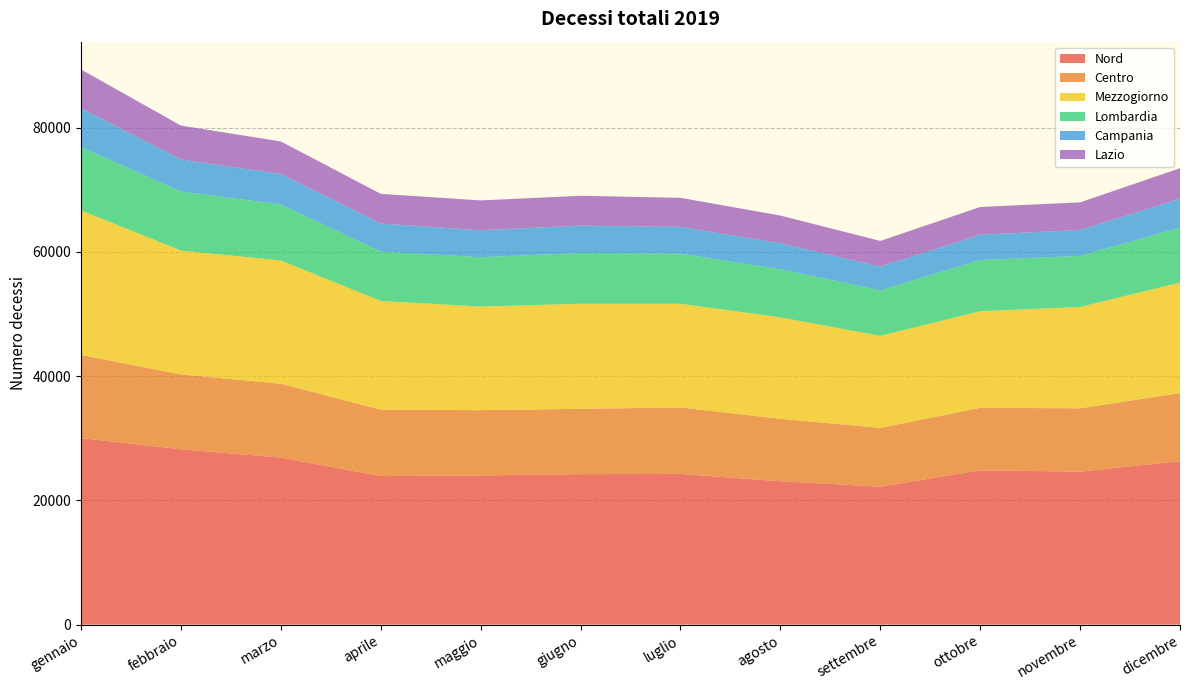

Reading left to right, transcribe all the data shown in this chart.

Nord: gennaio=30026	febbraio=28215	marzo=26885	aprile=23900	maggio=24002	giugno=24213	luglio=24248	agosto=23067	settembre=22201	ottobre=24822	novembre=24621	dicembre=26301
Centro: gennaio=13370	febbraio=12051	marzo=11883	aprile=10686	maggio=10507	giugno=10517	luglio=10703	agosto=10051	settembre=9460	ottobre=10070	novembre=10191	dicembre=10961
Mezzogiorno: gennaio=23264	febbraio=19933	marzo=19828	aprile=17501	maggio=16675	giugno=16909	luglio=16683	agosto=16330	settembre=14808	ottobre=15548	novembre=16303	dicembre=17782
Lombardia: gennaio=10191	febbraio=9512	marzo=9009	aprile=7939	maggio=7946	giugno=8161	luglio=8084	agosto=7729	settembre=7329	ottobre=8234	novembre=8221	dicembre=8838
Campania: gennaio=6257	febbraio=5143	marzo=4918	aprile=4517	maggio=4338	giugno=4412	luglio=4286	agosto=4196	settembre=3813	ottobre=4065	novembre=4175	dicembre=4662
Lazio: gennaio=6244	febbraio=5458	marzo=5238	aprile=4781	maggio=4804	giugno=4803	luglio=4685	agosto=4461	settembre=4138	ottobre=4471	novembre=4442	dicembre=4910